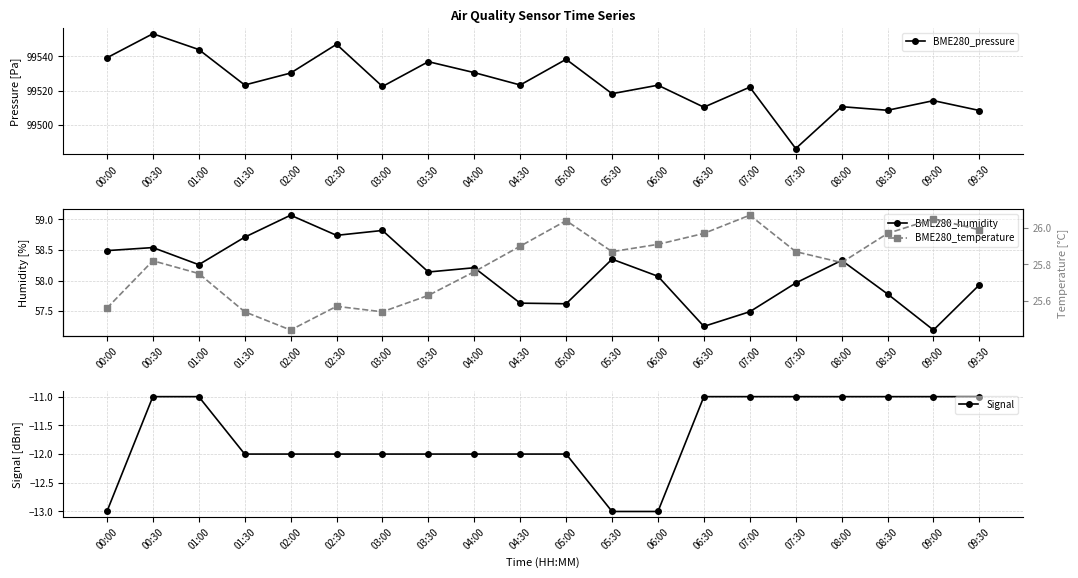

What is the difference between the highest and lowest values at 04:30?

99535.2